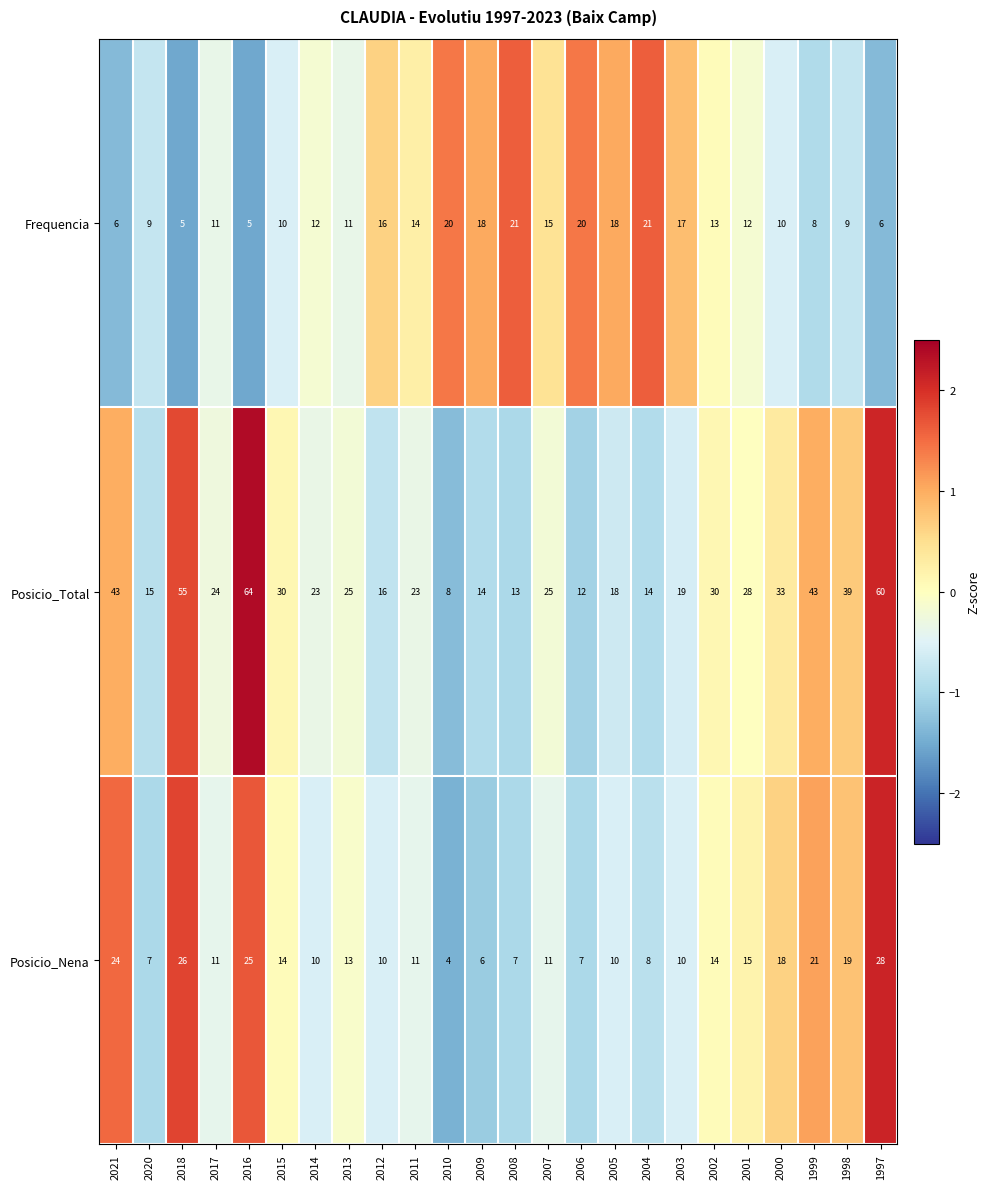

List the series in order of their peak value, lowest first.

Frequencia, Posicio_Nena, Posicio_Total